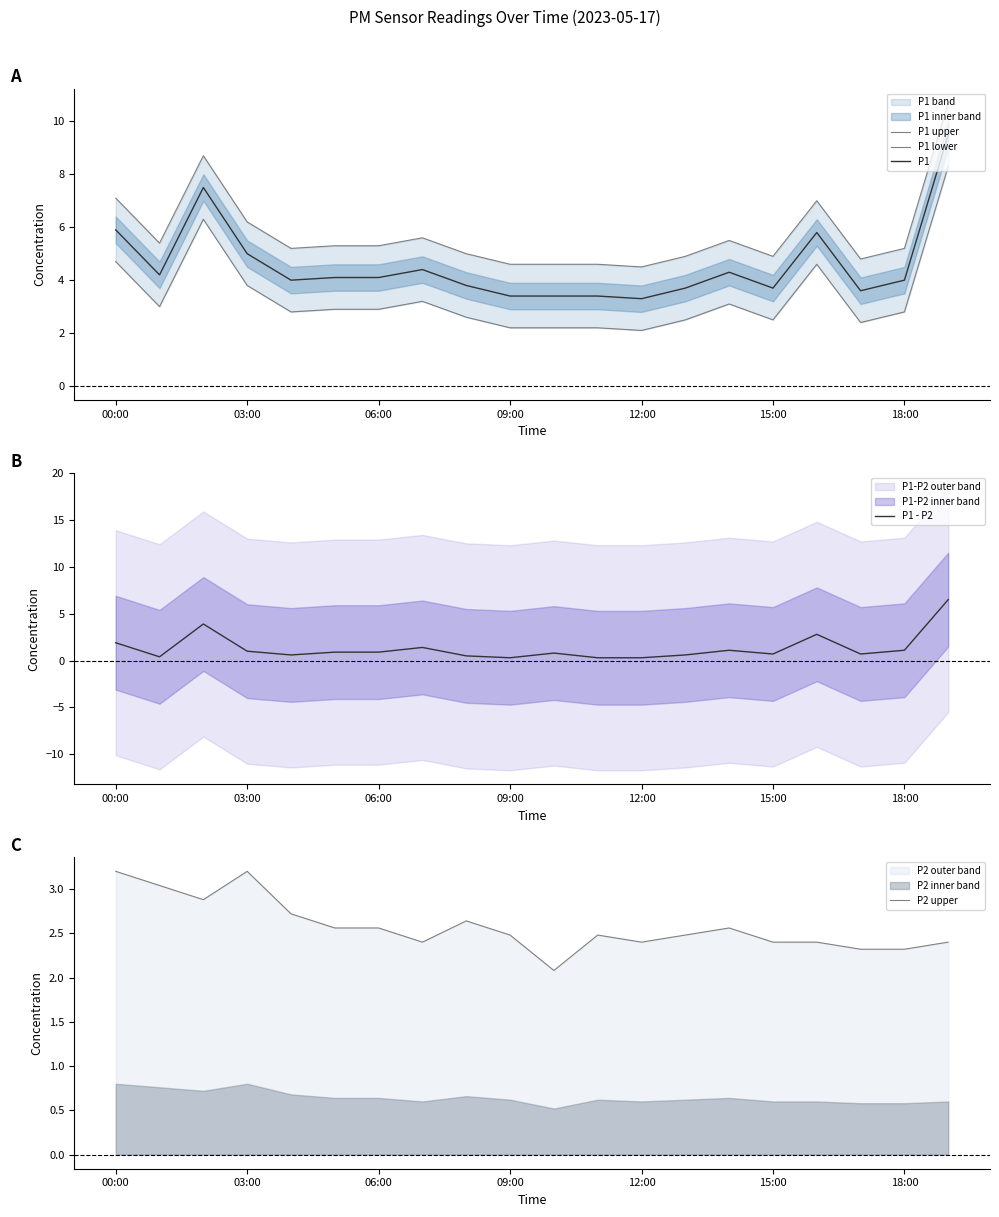

What is the lowest value of the P1 series?

3.3